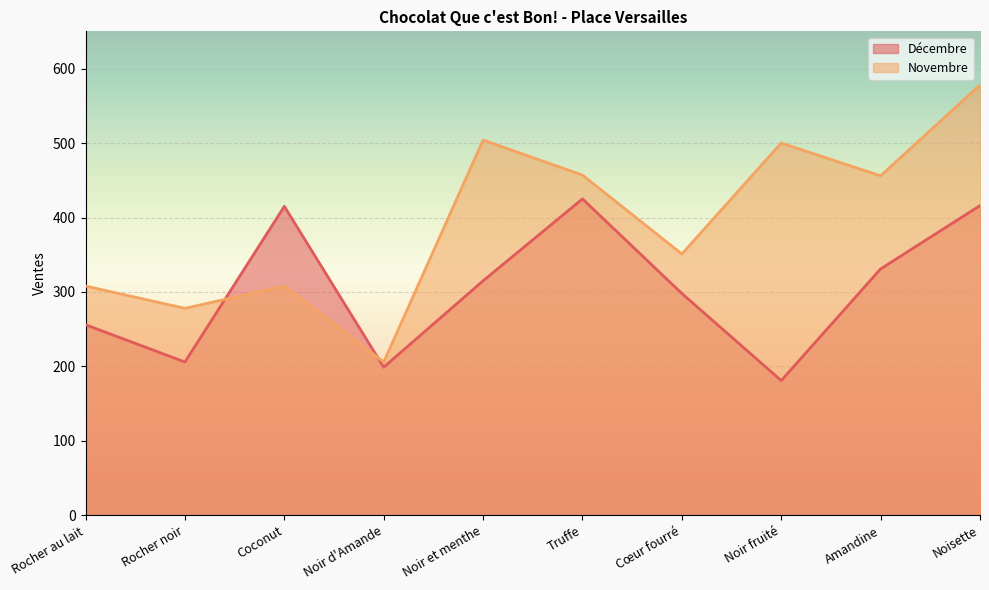

What is the sum of the Novembre values at Truffe and Noisette?

1035